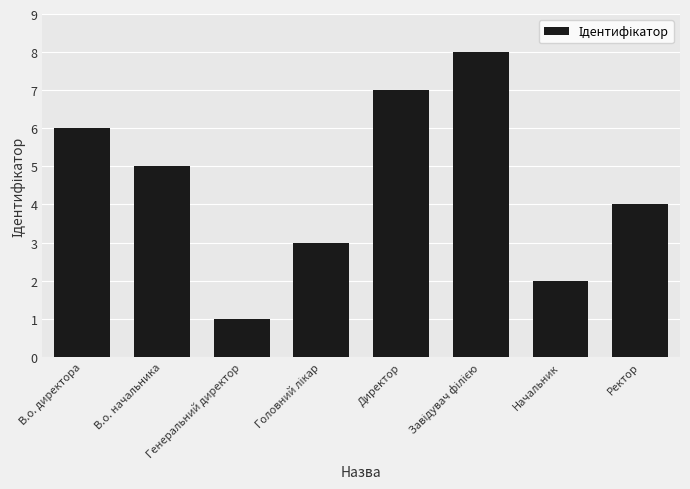

Which has a higher value, Ректор or Начальник?

Ректор